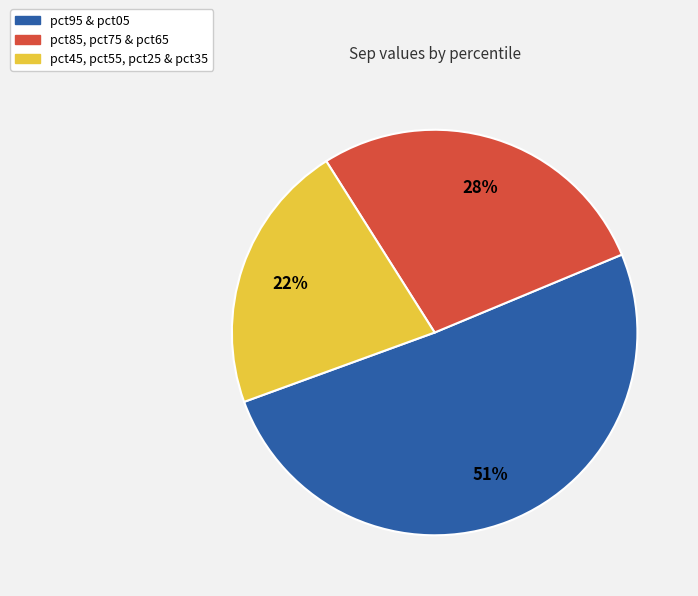

To the nearest percent, what is the average slice percentage?

33%